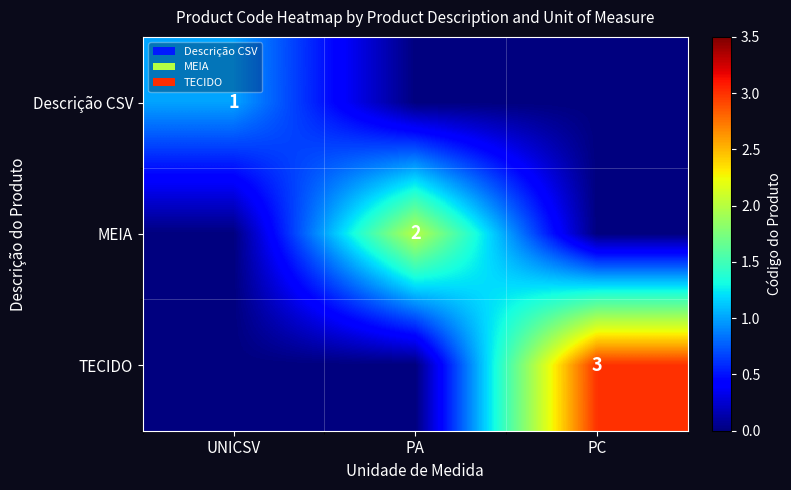

Is it true that MEIA equals 2 at PA?

True